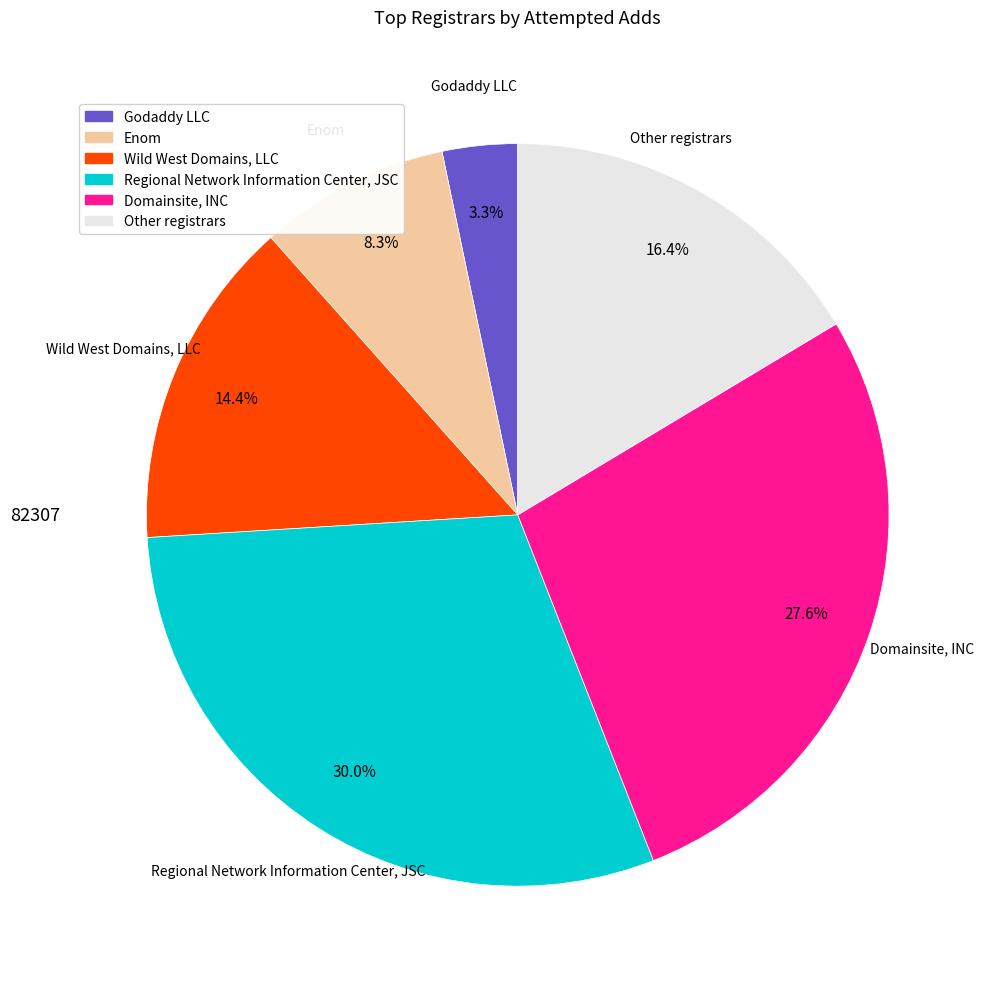

Is there any slice that represents more than half of the pie?

No